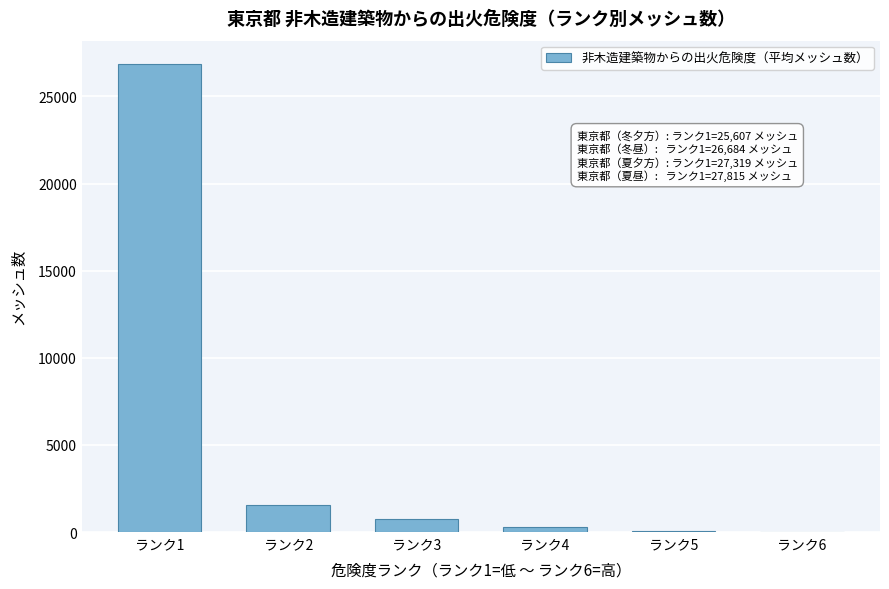

Where is the data nearest to the value 13439?

ランク2